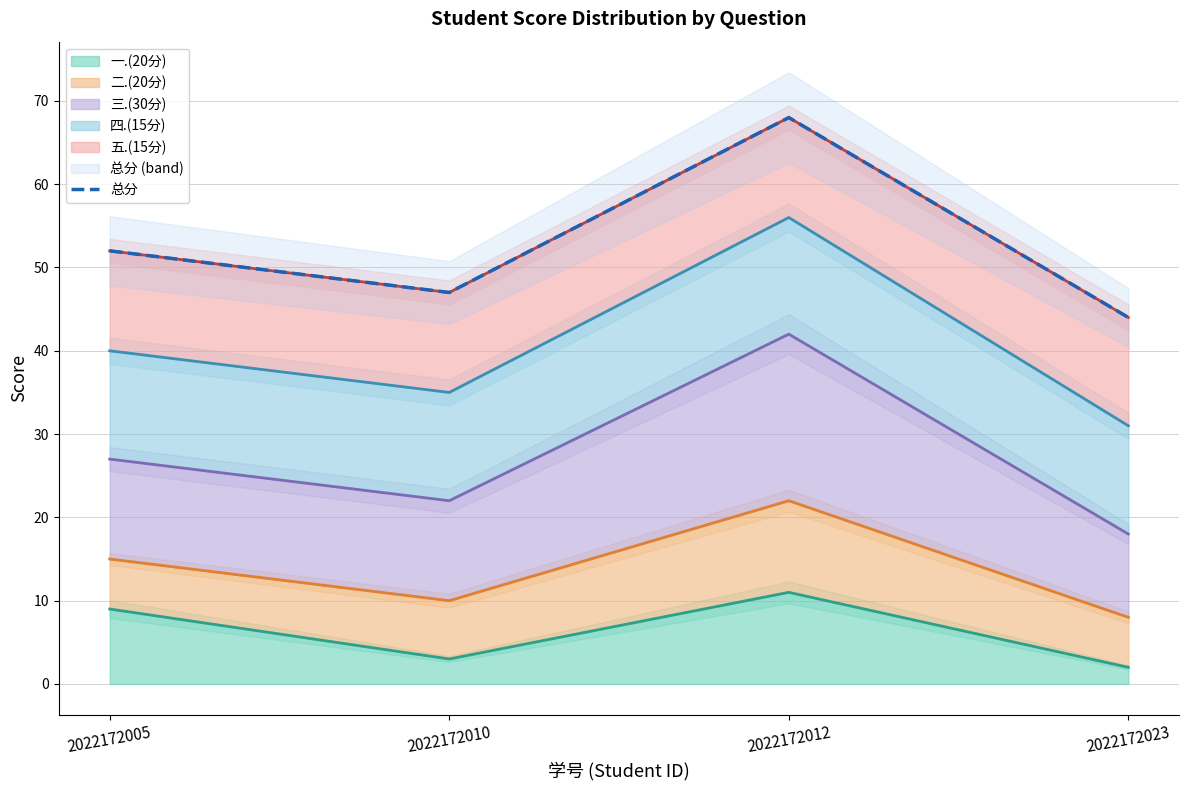

Count the values in the range 47 to 68.

3